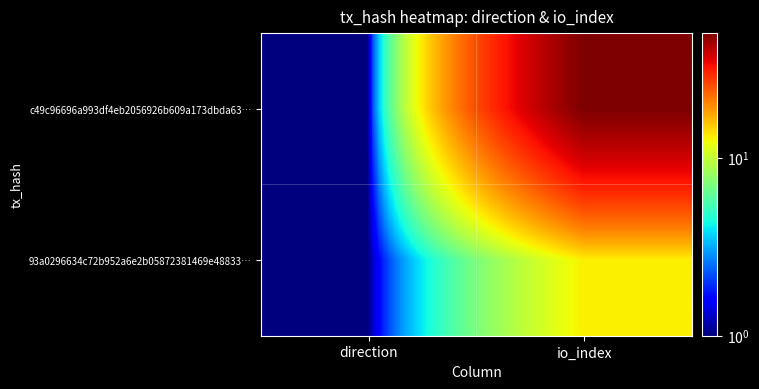

Rank the series by their average value, from lowest to highest.

93a0296634c72b952a6e2b05872381469e48833…, c49c96696a993df4eb2056926b609a173dbda63…